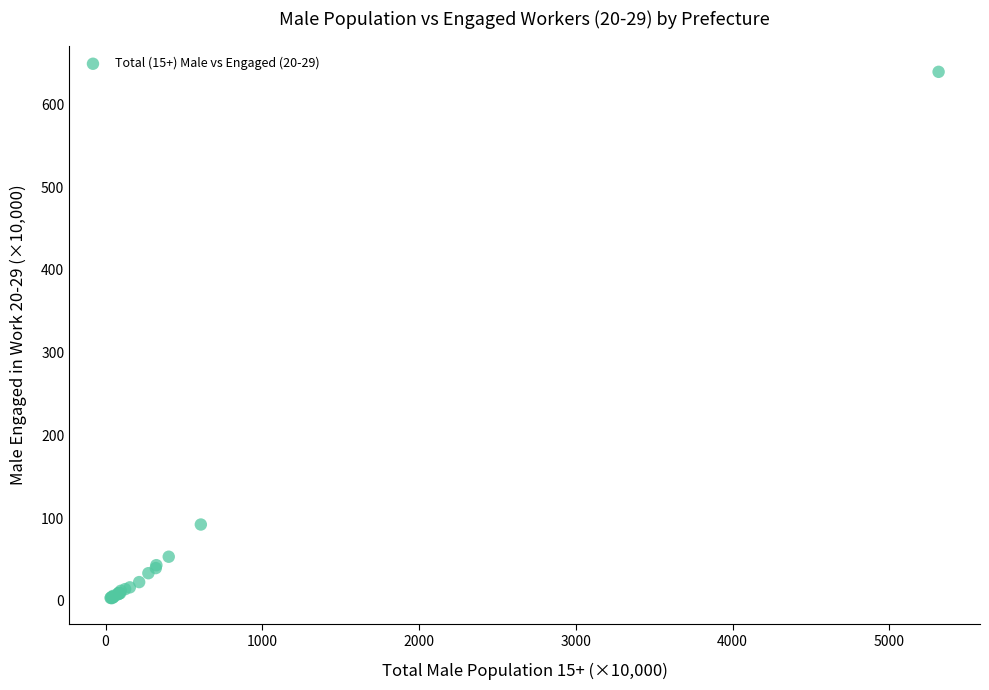

What Y value in the scatter plot is closest to 321?

92.2